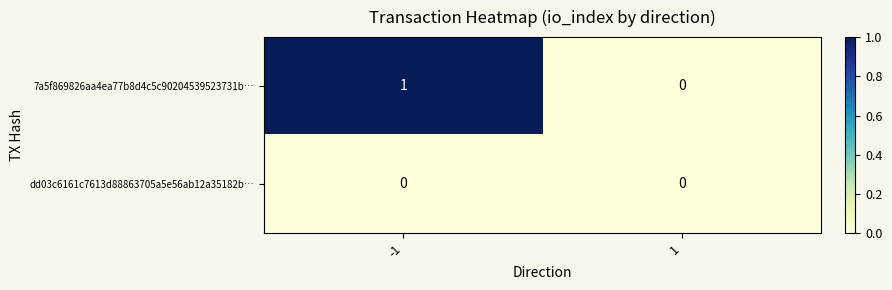

Between -1 and 1, which series saw the biggest shift?

7a5f869826aa4ea77b8d4c5c90204539523731b…